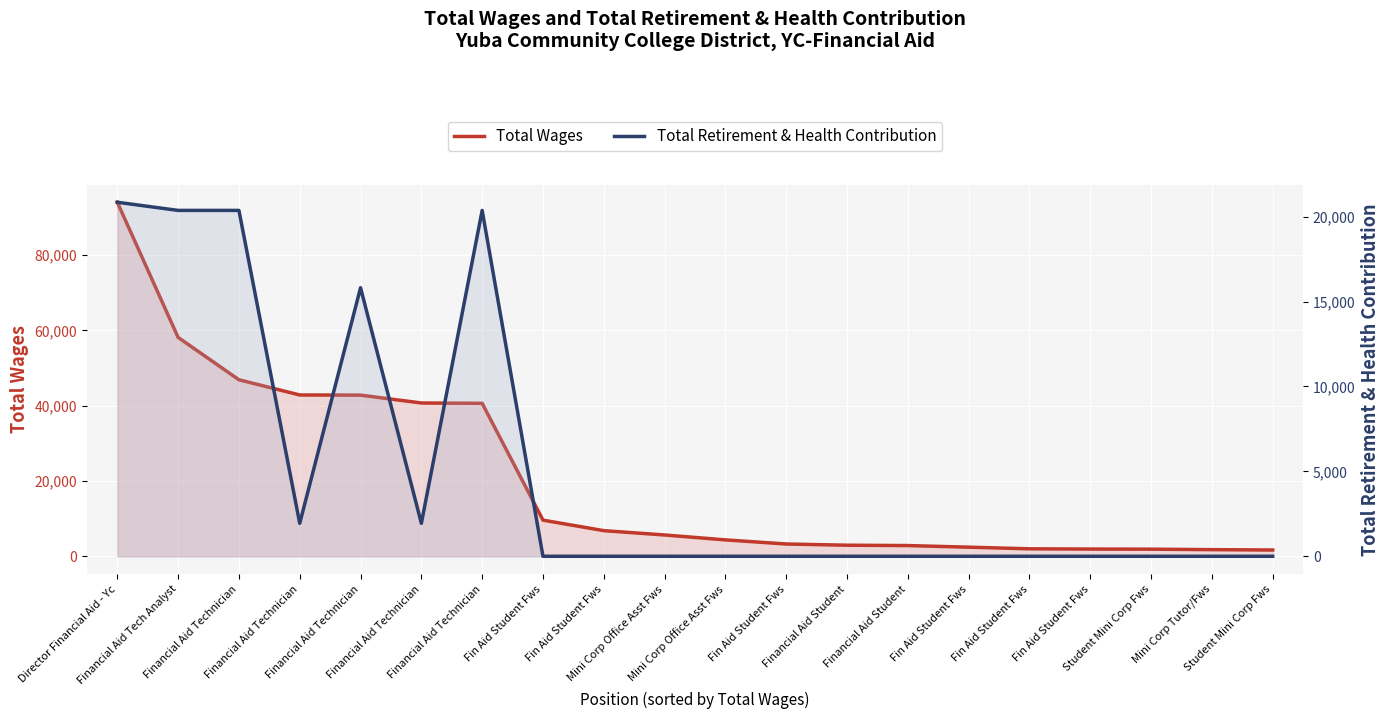

Which series changed the most between Fin Aid Student Fws and Student Mini Corp Fws?

Total Wages